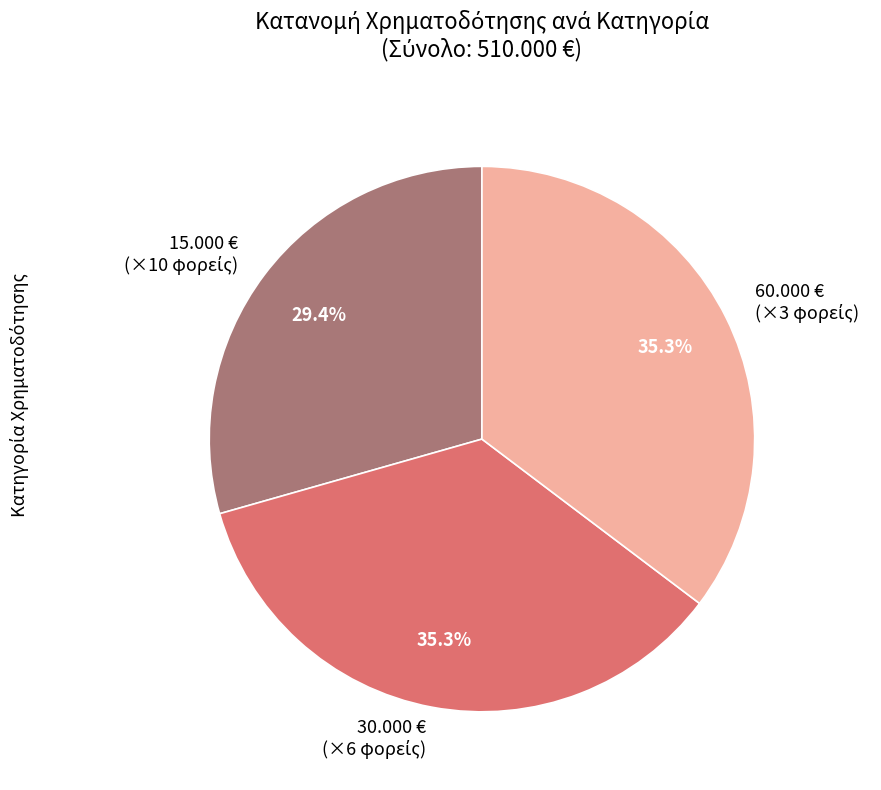

Does any single category account for the majority?

No